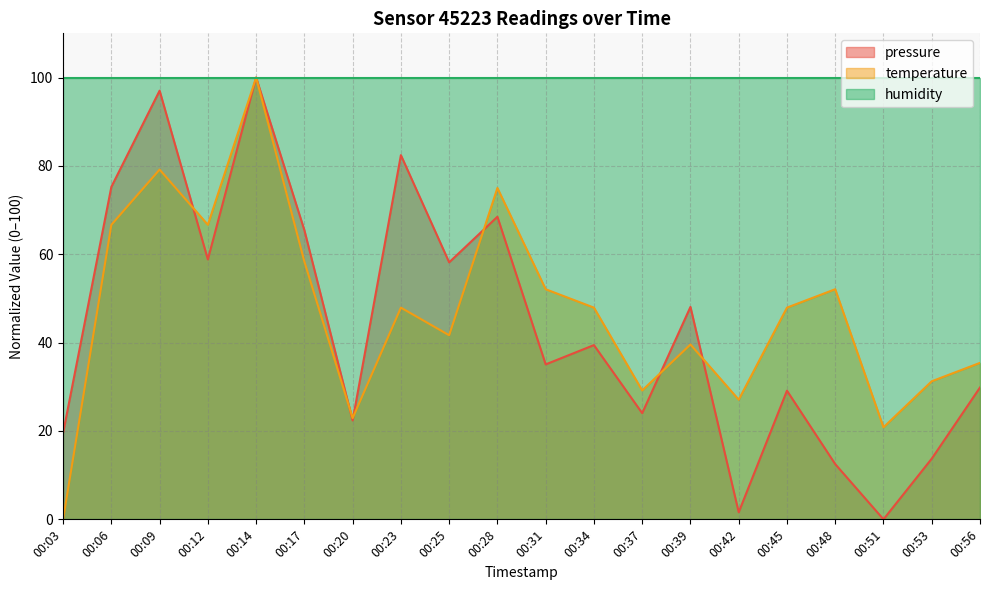

Is it true that pressure equals 13.2 at 00:03?

False